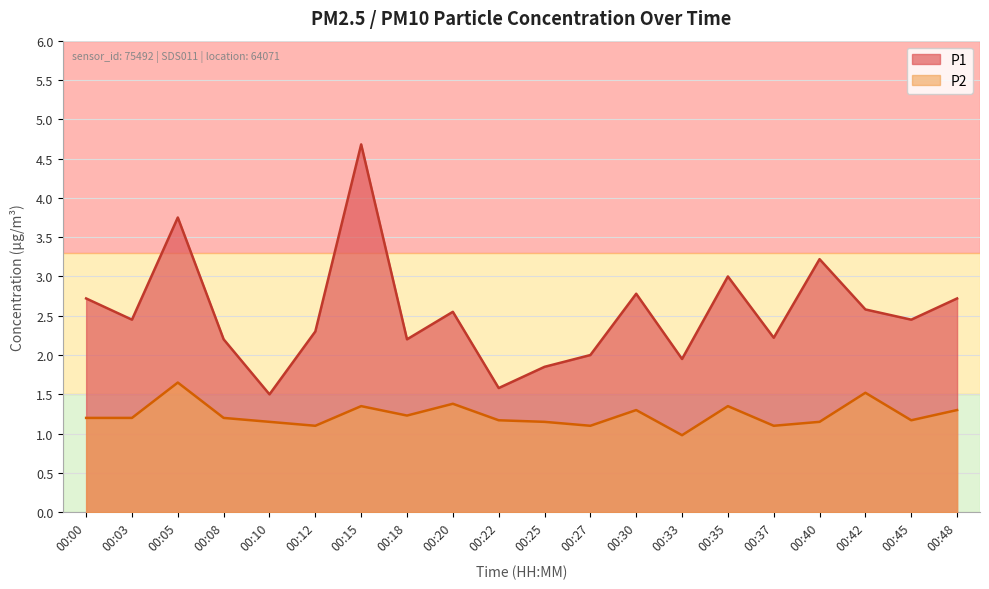

At which label does P2 first exceed 1?

00:00